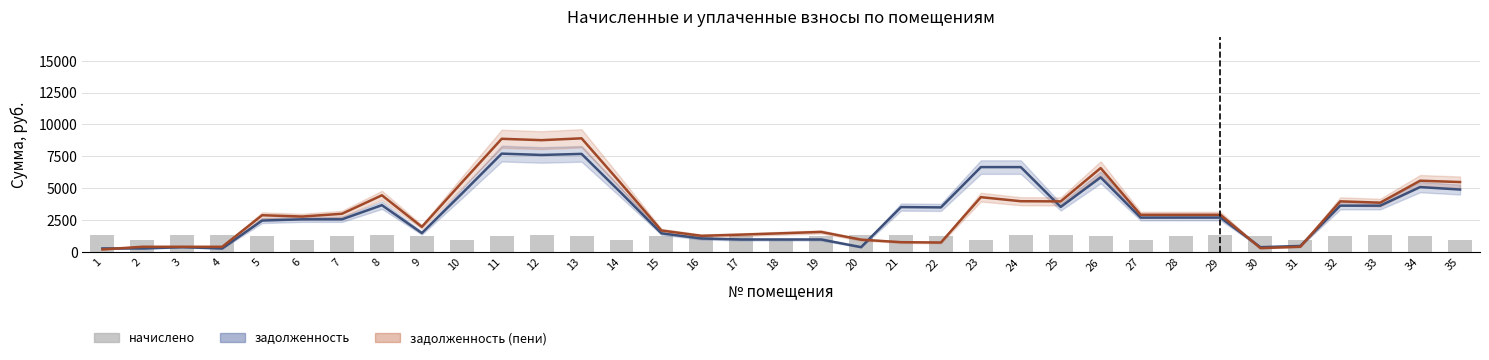

What is the minimum value for задолженность?

267.9